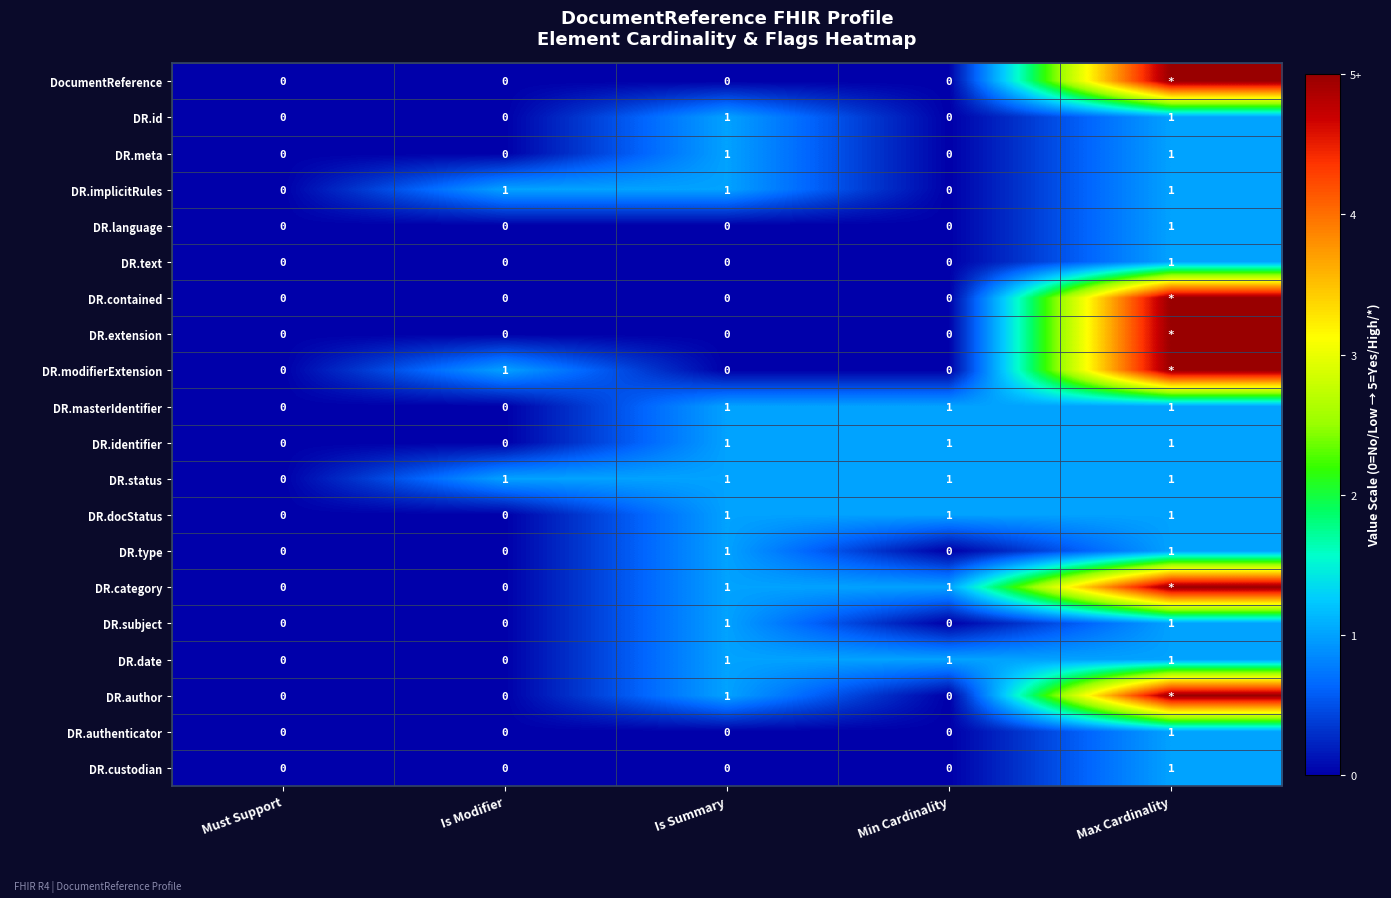

How many positive values does the DR.identifier series have?

3